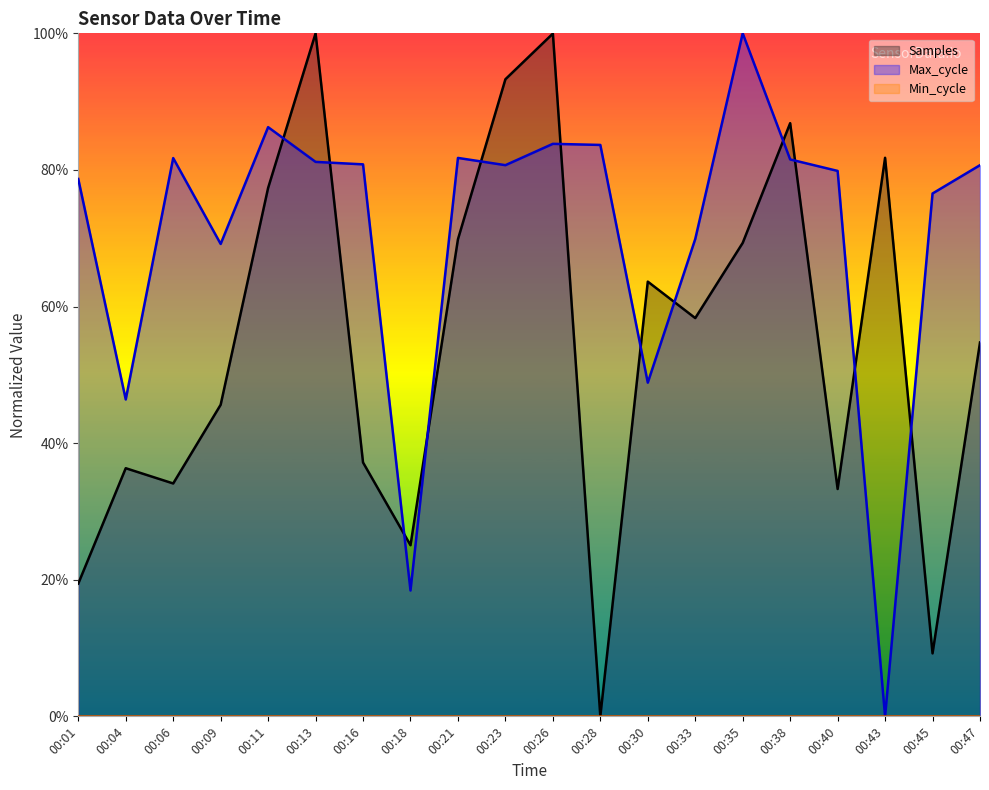

The Samples series shows 100.0 at 00:26. True or false?

True